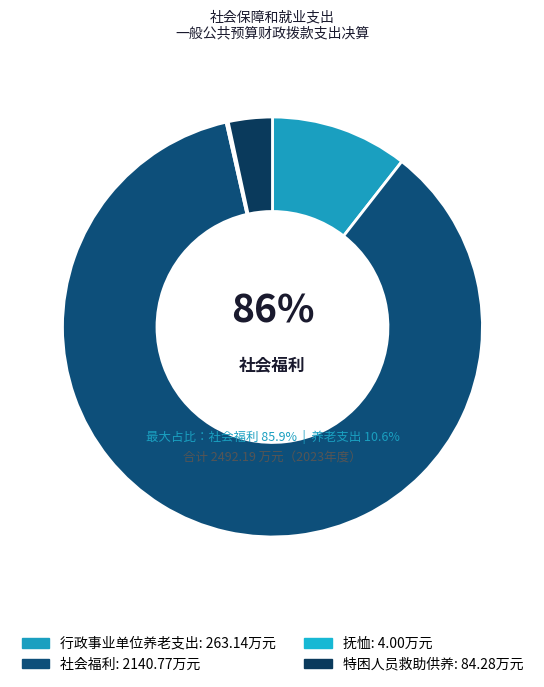

Which slice is the smallest?

抚恤